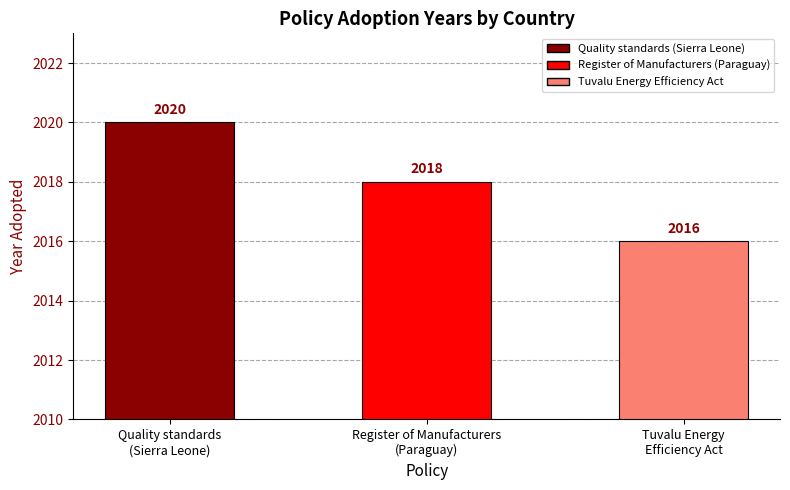

Which has a higher value, Register of Manufacturers
(Paraguay) or Tuvalu Energy
Efficiency Act?

Register of Manufacturers
(Paraguay)